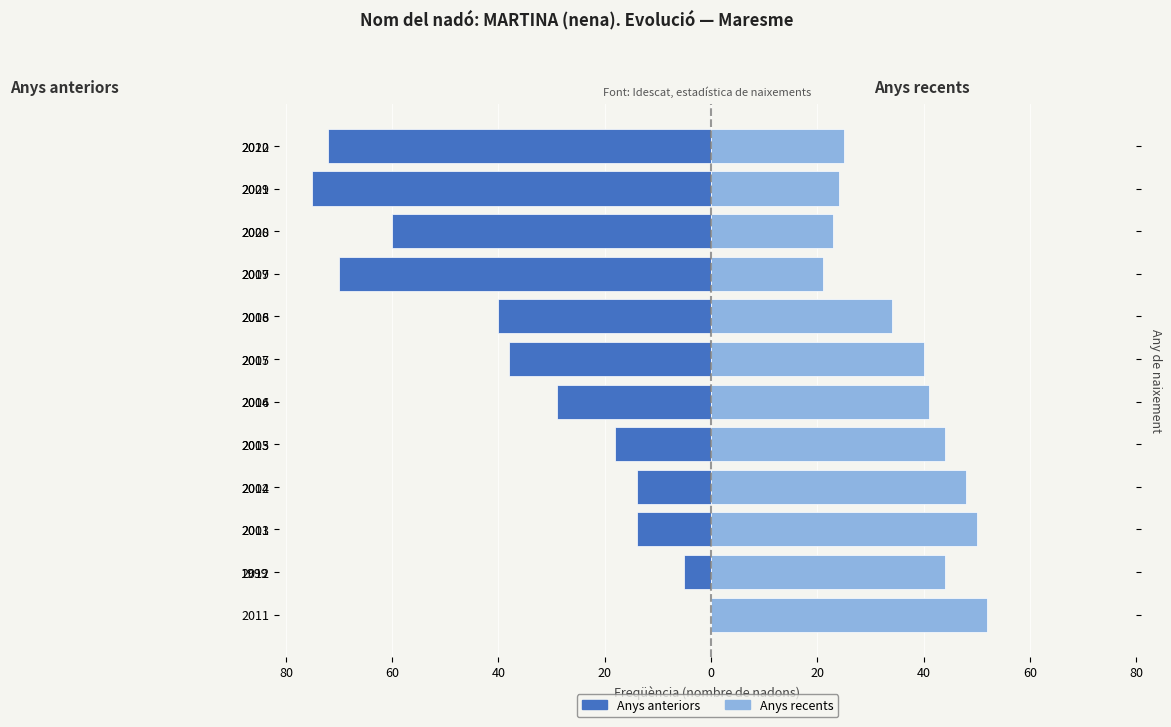

Is the value of Anys recents at 2017 greater than the value of Anys anteriors at 2020?

Yes